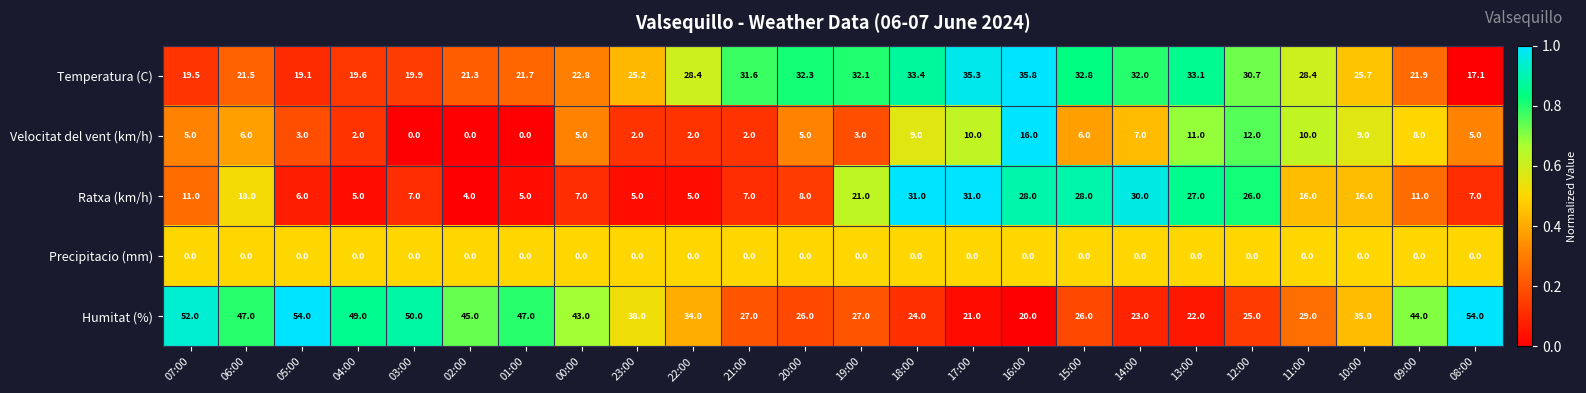

Which series changed the most between 13:00 and 12:00?

Humitat (%)